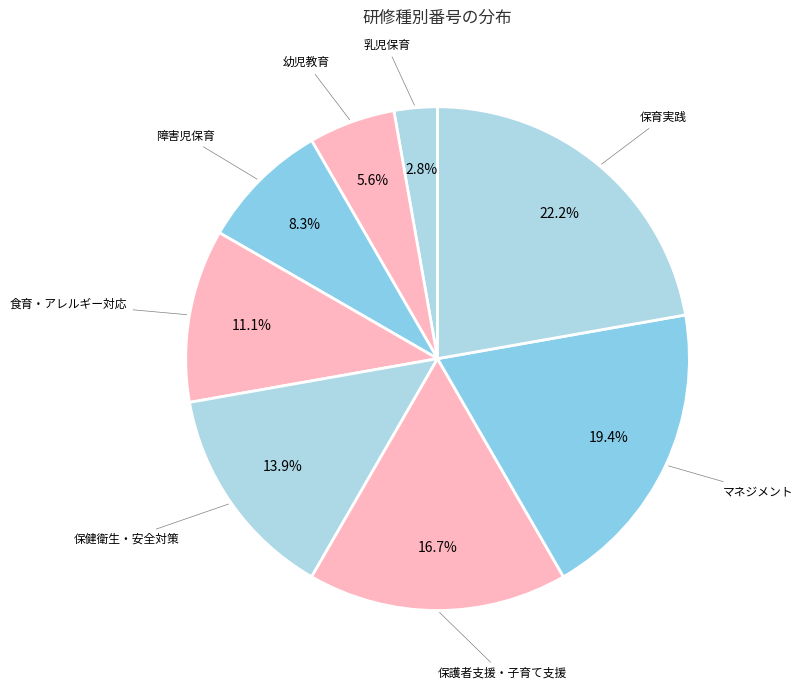

Is the sum of 乳児保育 and 障害児保育 greater than half?

No